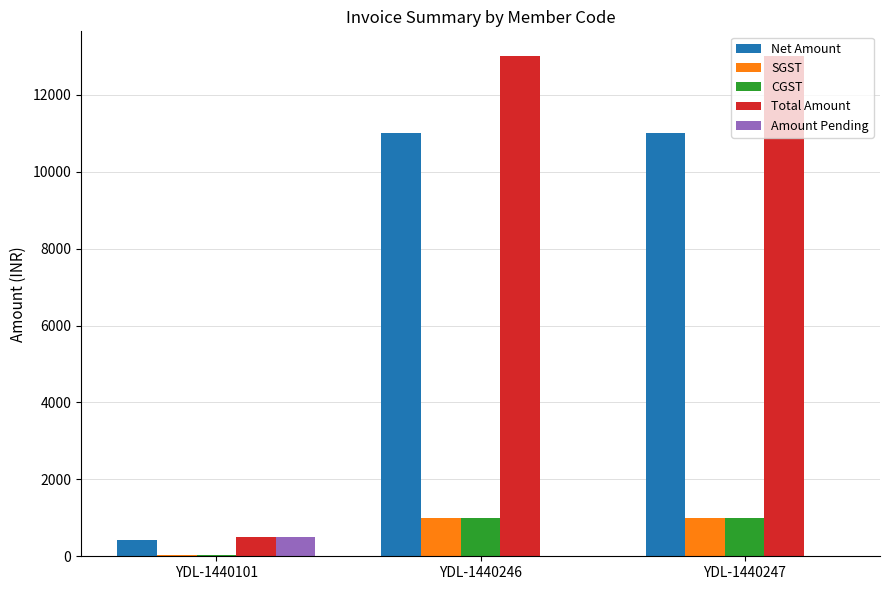

What is the spread (max minus min) of values at YDL-1440101?

461.9